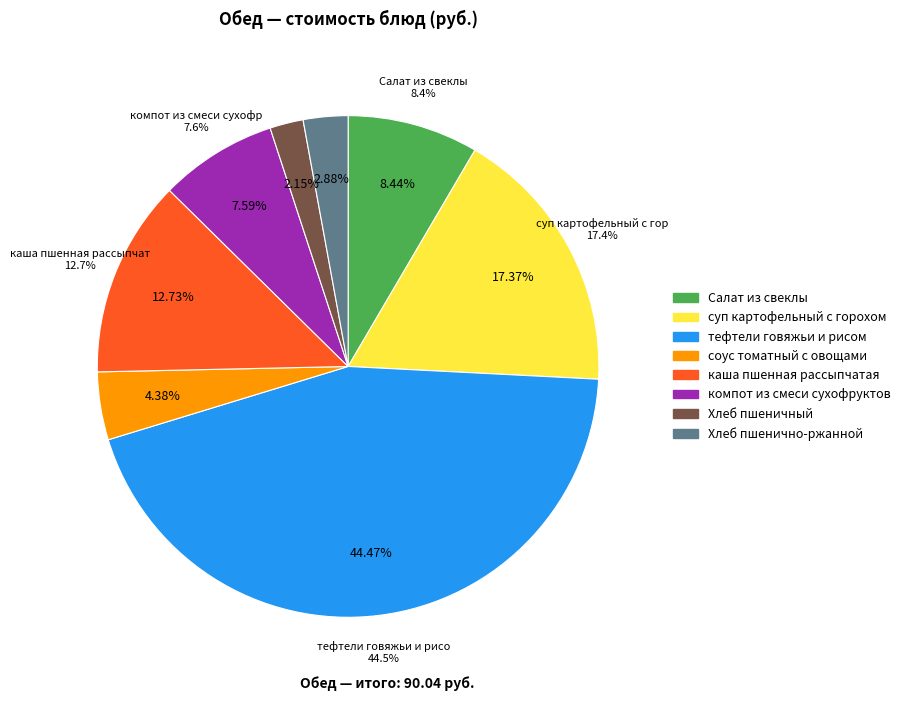

Does компот из смеси сухофруктов account for over 50% of the chart?

No